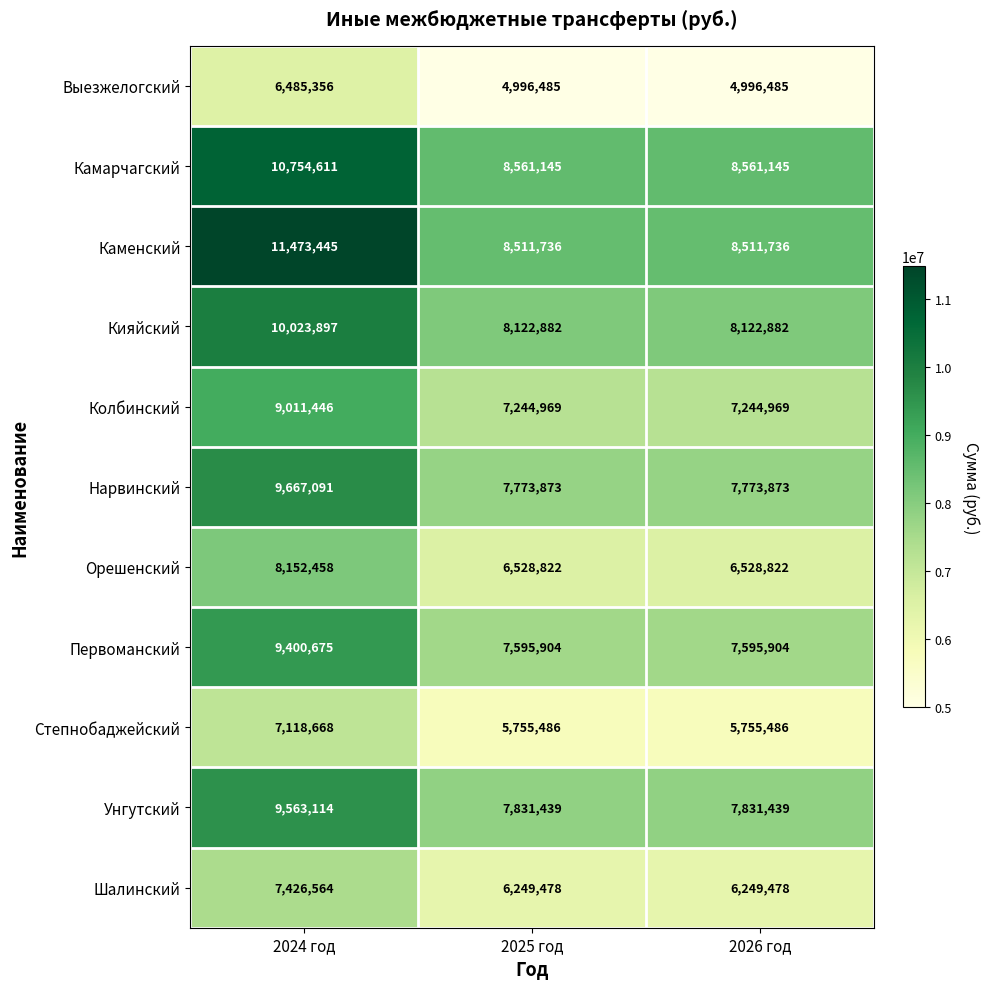

What is the difference between the maximum and minimum values in the Выезжелогский series?

1488871